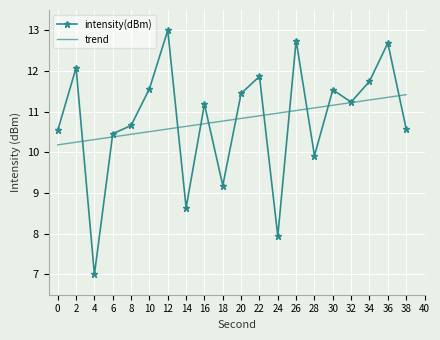

Which category has the highest value in the intensity(dBm) series?

12